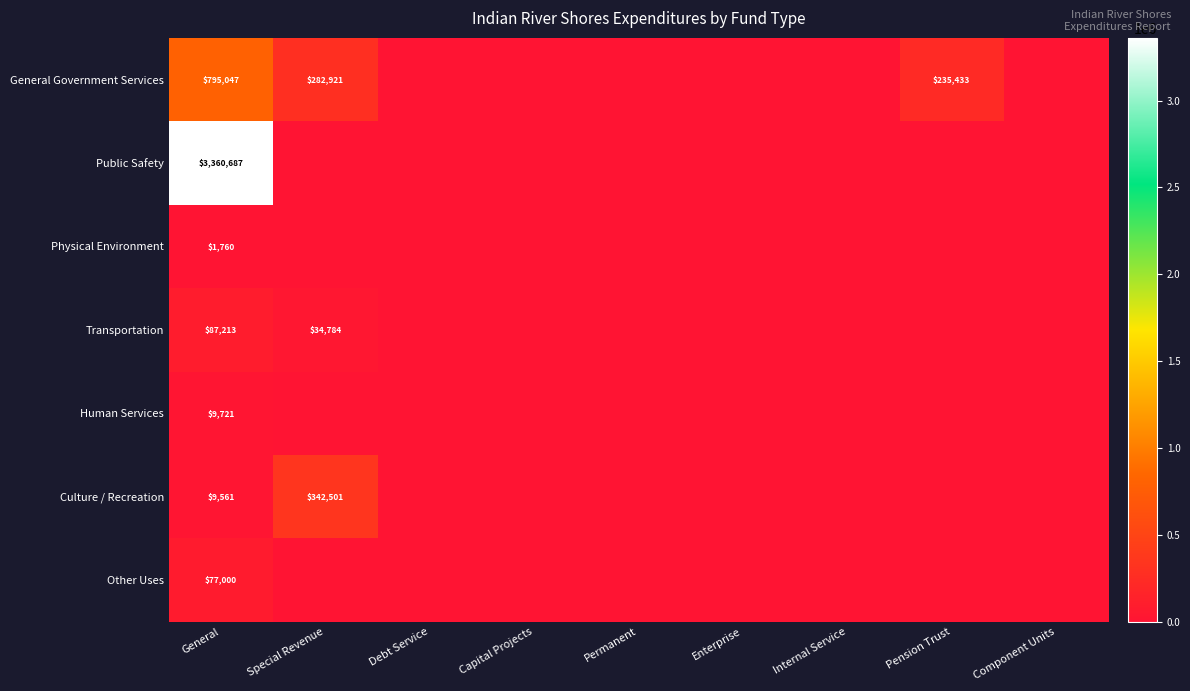

Is it true that Physical Environment equals 1760 at General?

True